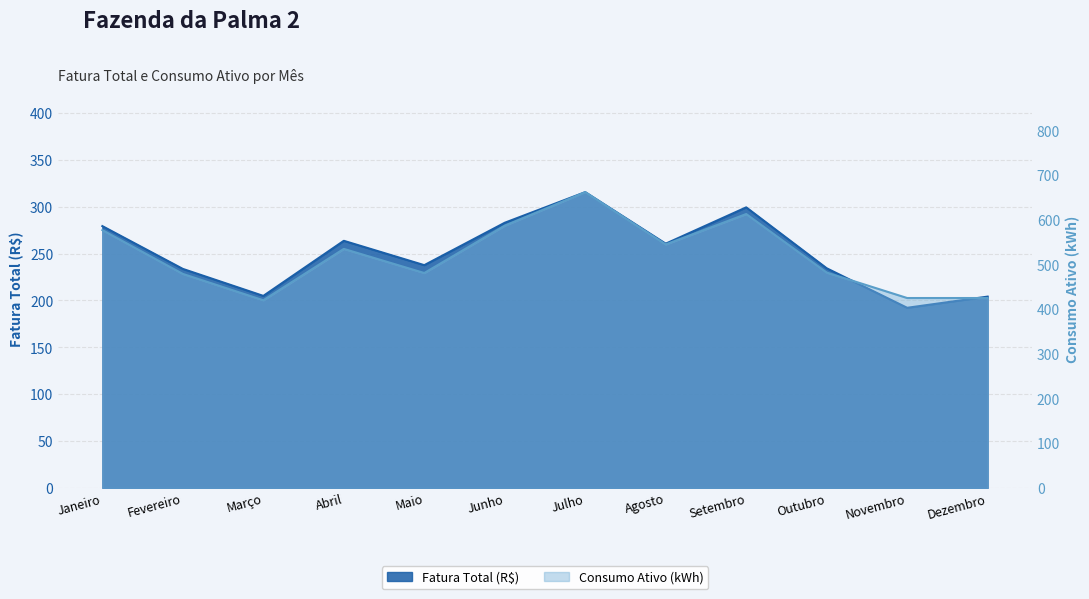

Between Novembro and Setembro, which is larger?

Setembro